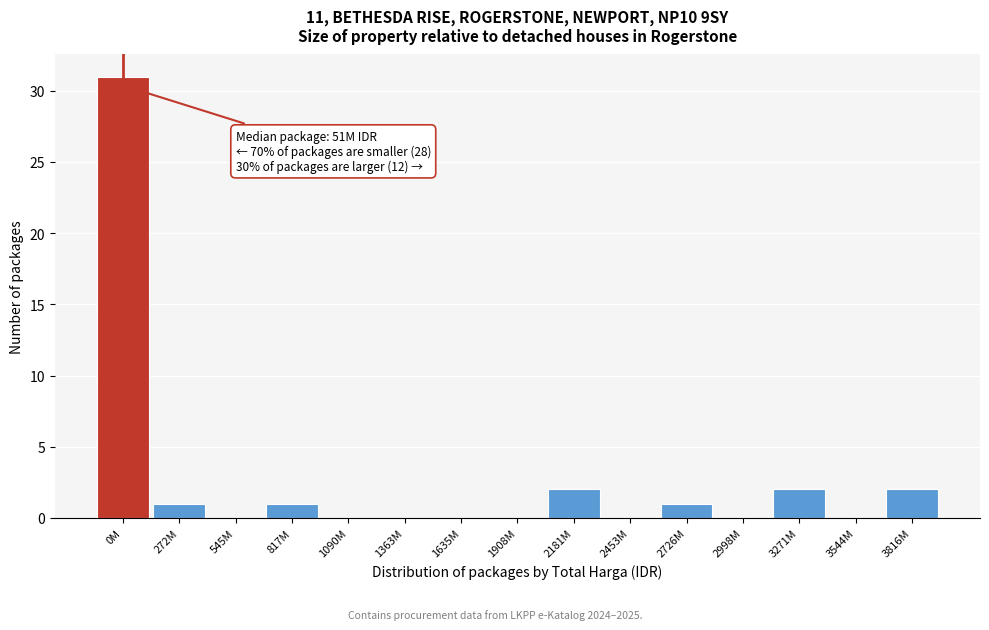

Reading left to right, transcribe all the data shown in this chart.

0M=31	272M=1	545M=0	817M=1	1090M=0	1363M=0	1635M=0	1908M=0	2181M=2	2453M=0	2726M=1	2998M=0	3271M=2	3544M=0	3816M=2